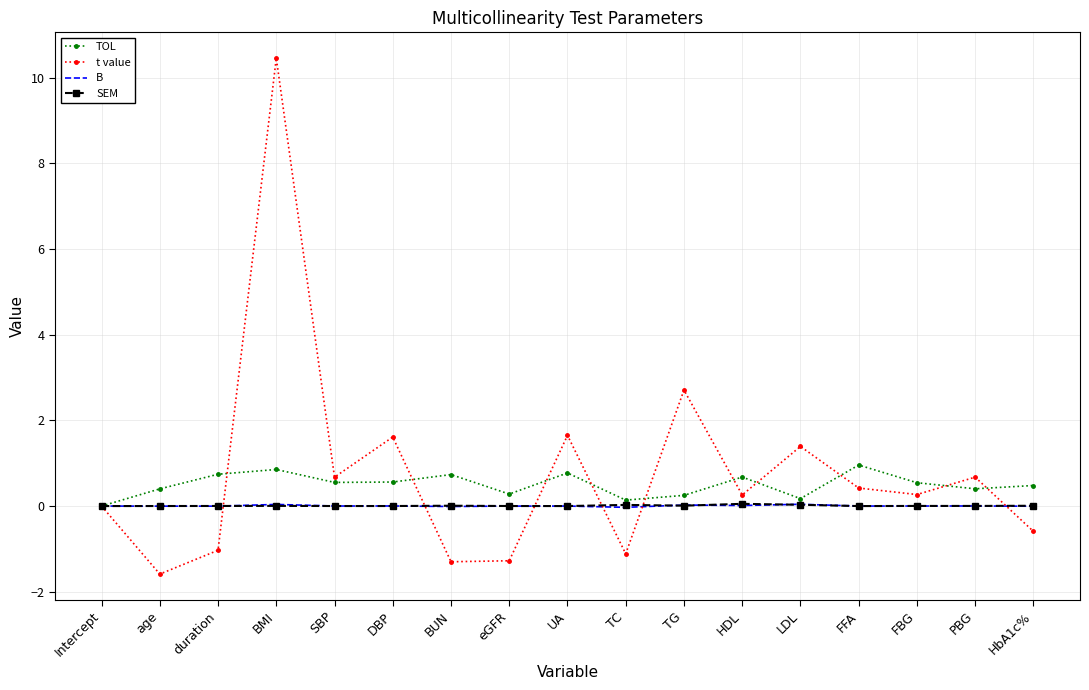

What are all the series names shown in the legend?

TOL, t value, B, SEM